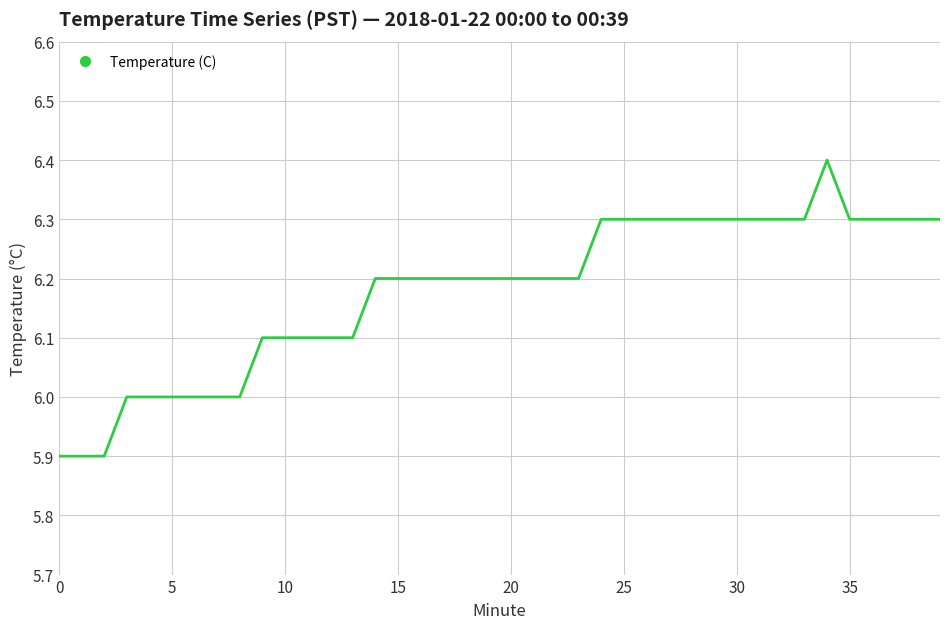

Reading left to right, transcribe all the data shown in this chart.

5.9	5.9	5.9	6.0	6.0	6.0	6.0	6.0	6.0	6.1	6.1	6.1	6.1	6.1	6.2	6.2	6.2	6.2	6.2	6.2	6.2	6.2	6.2	6.2	6.3	6.3	6.3	6.3	6.3	6.3	6.3	6.3	6.3	6.3	6.4	6.3	6.3	6.3	6.3	6.3